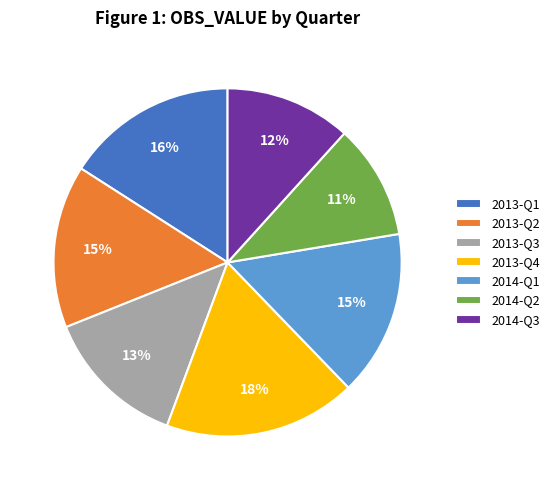

Between 2013-Q3 and 2013-Q4, which is larger?

2013-Q4